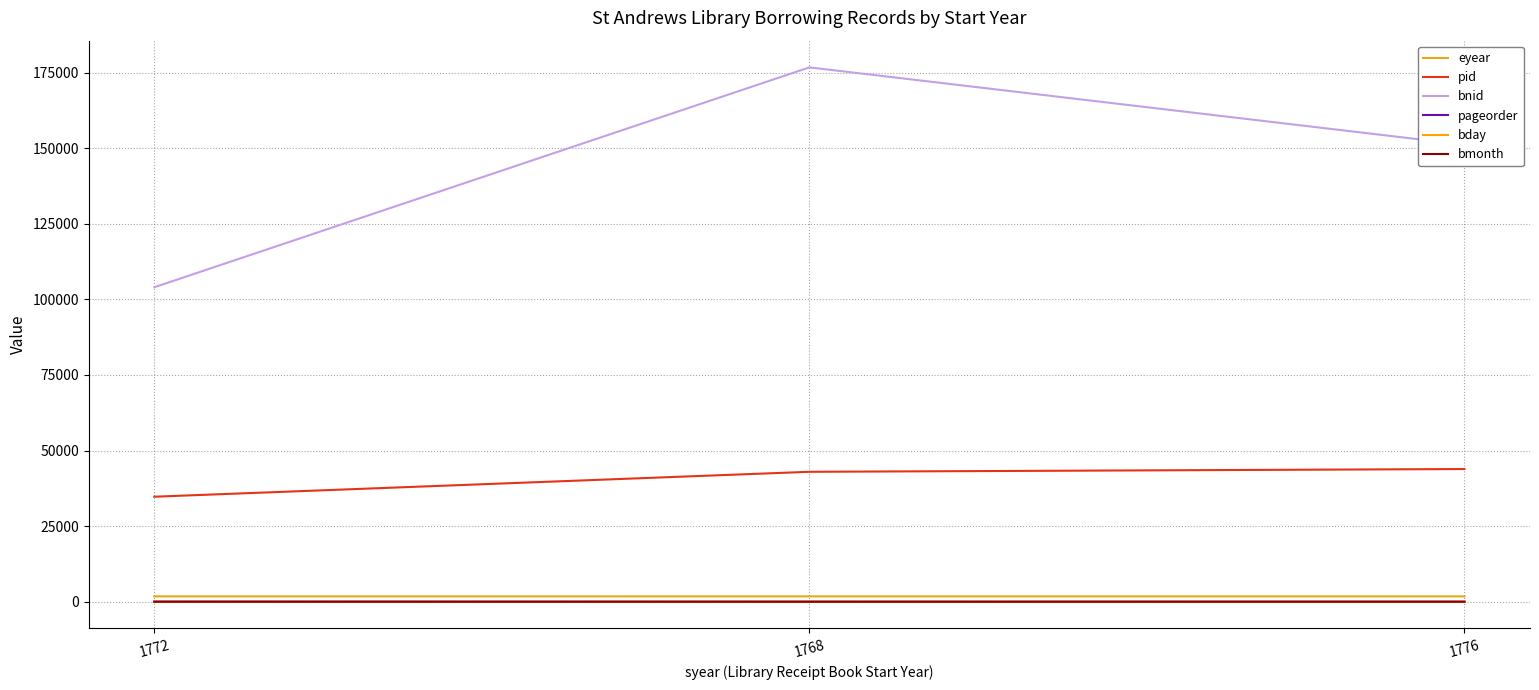

What is the difference between the highest and lowest values at 1776?

151167